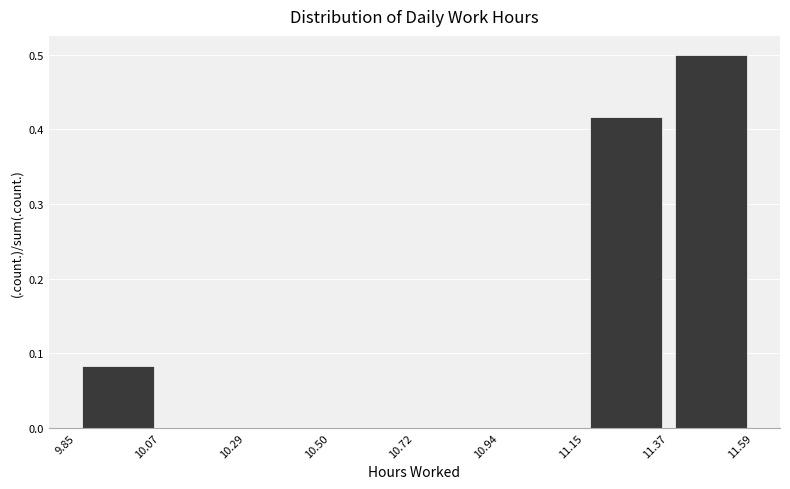

Reading left to right, transcribe this chart: for each bar, give the range it covers on the x-axis and its height. The values are not printed on the chart, so give them approximately, as read against the axis.

9.85 to 10.07: 0.08
10.07 to 10.29: 0
10.29 to 10.50: 0
10.50 to 10.72: 0
10.72 to 10.94: 0
10.94 to 11.15: 0
11.15 to 11.37: 0.42
11.37 to 11.59: 0.50